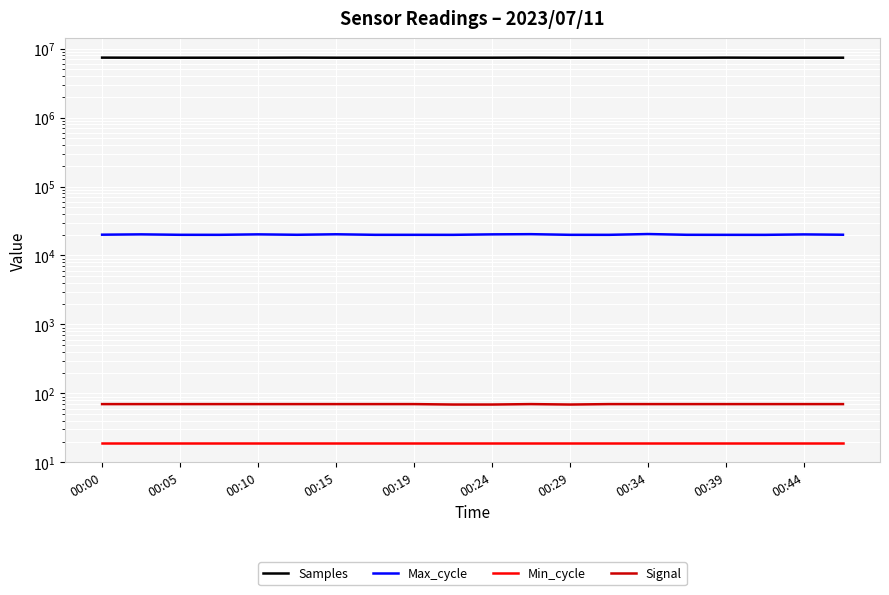

Which series has the largest range (max minus min)?

Samples